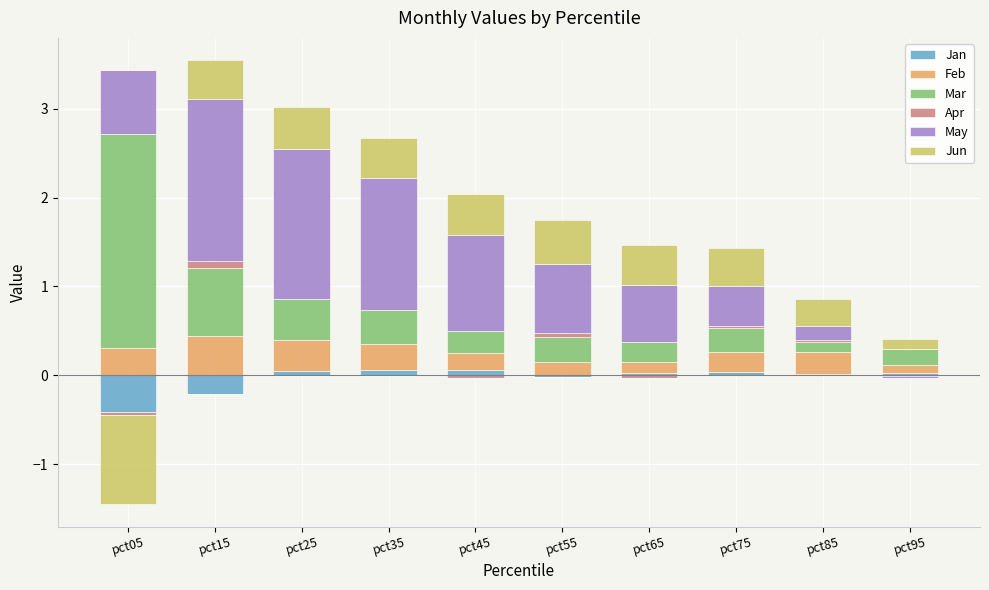

List the labels in order of Feb value, smallest first.

pct95, pct65, pct55, pct45, pct75, pct85, pct35, pct05, pct25, pct15